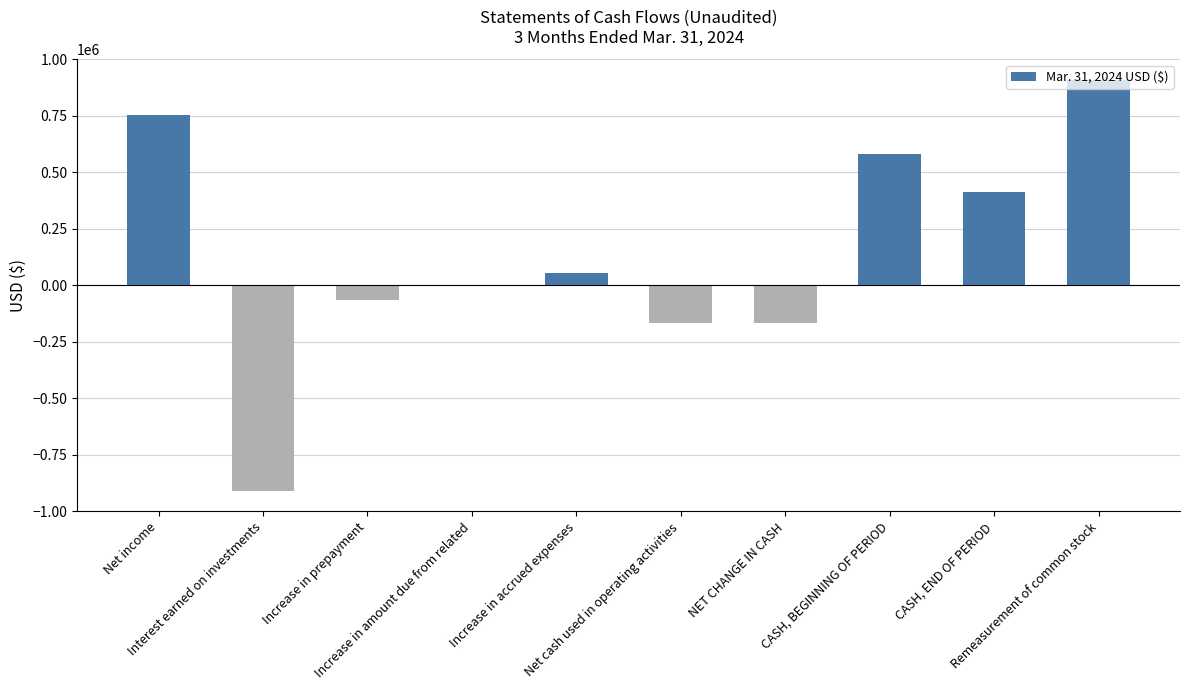

True or false: the data shows -166970 at Net cash used in operating activities.

True